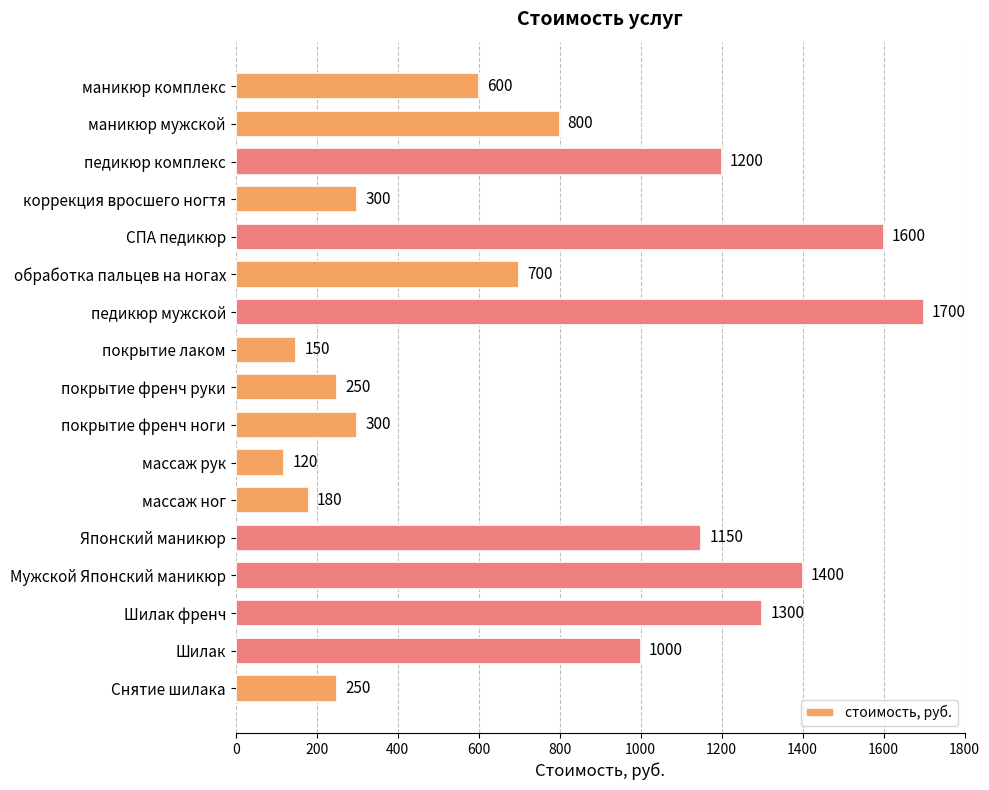

Between покрытие френч ноги and Мужской Японский маникюр, which is larger?

Мужской Японский маникюр